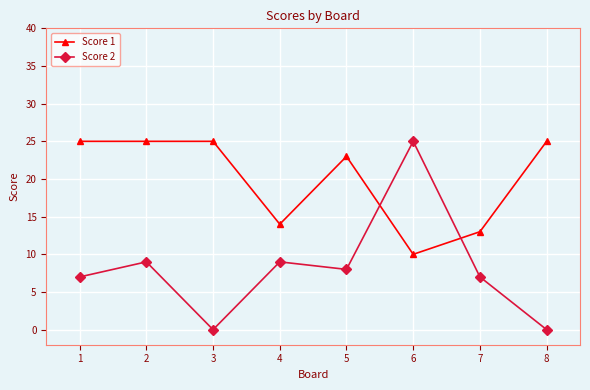

Reading left to right, list all the values displayed in this chart.

Score 1: 25	25	25	14	23	10	13	25
Score 2: 7	9	0	9	8	25	7	0